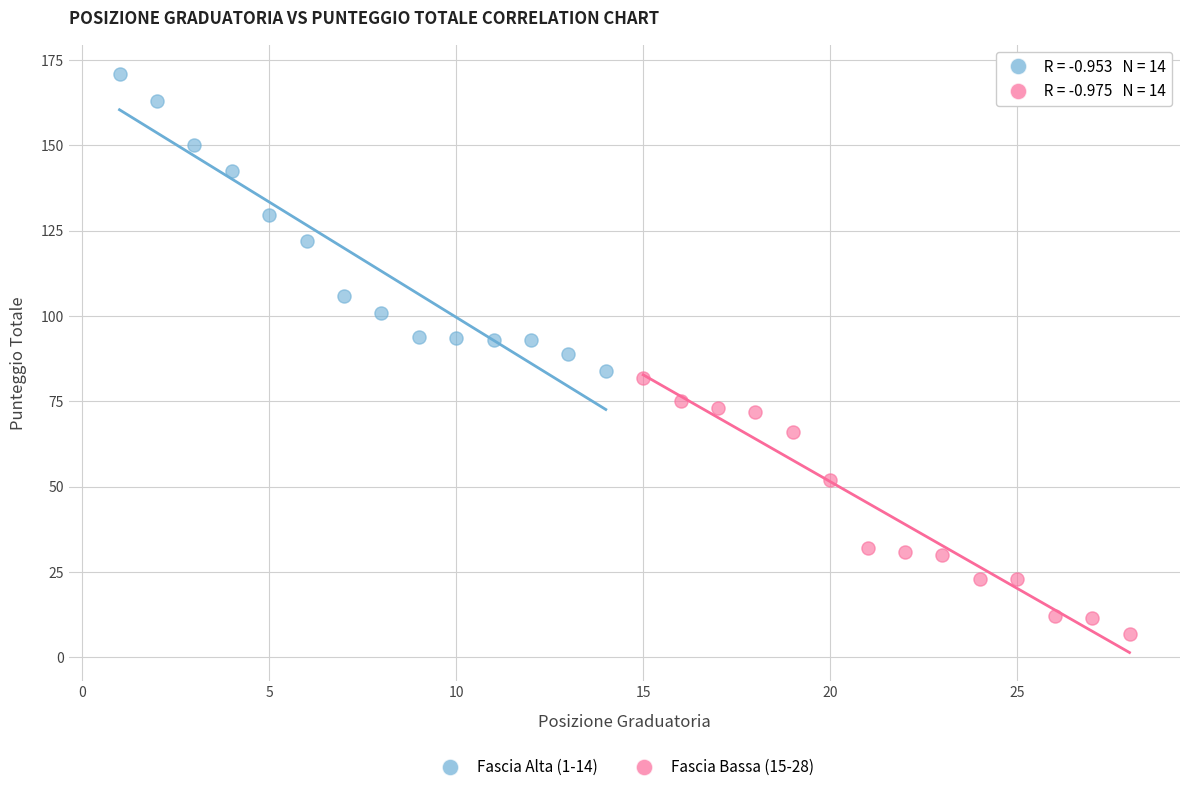

Which series has the widest spread of Y values?

Fascia Alta (1-14)